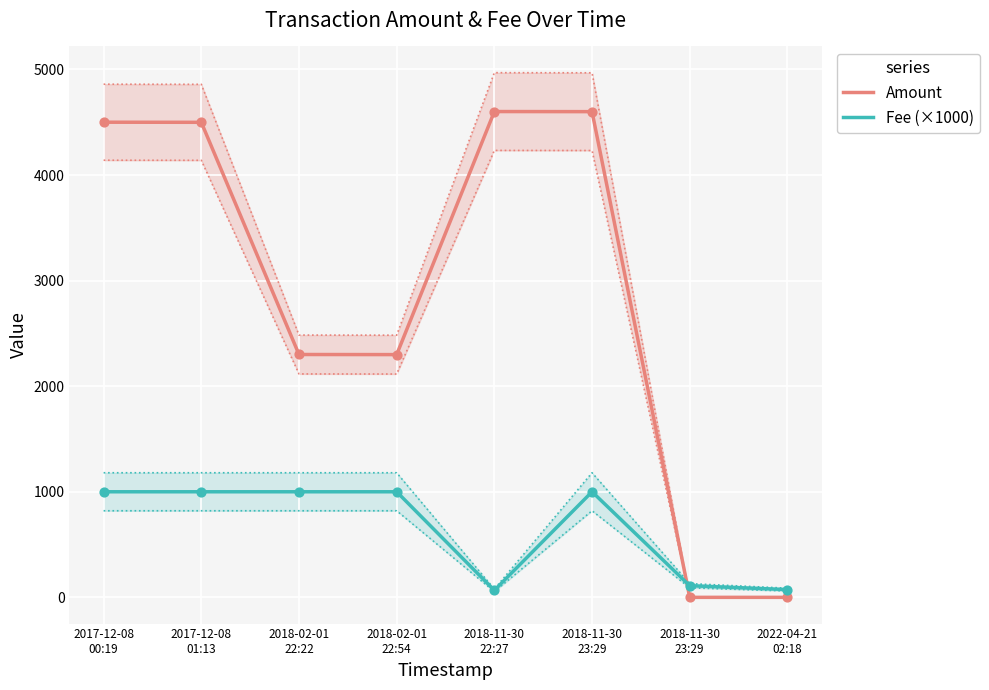

At which category is the sum across all series the highest?

2018-11-30
23:29